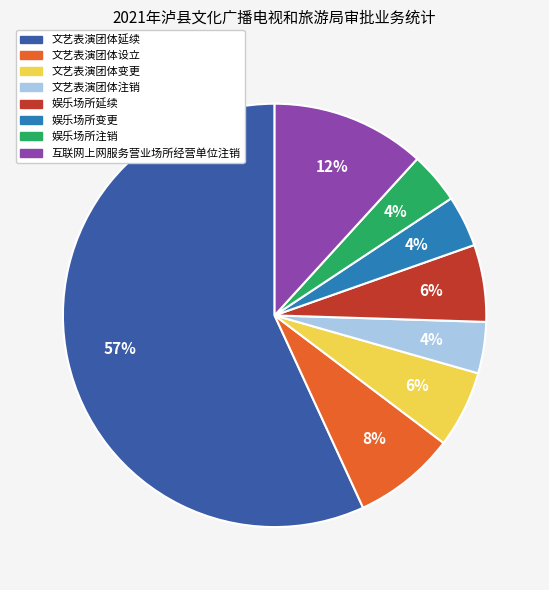

Count the number of slices in the pie.

8